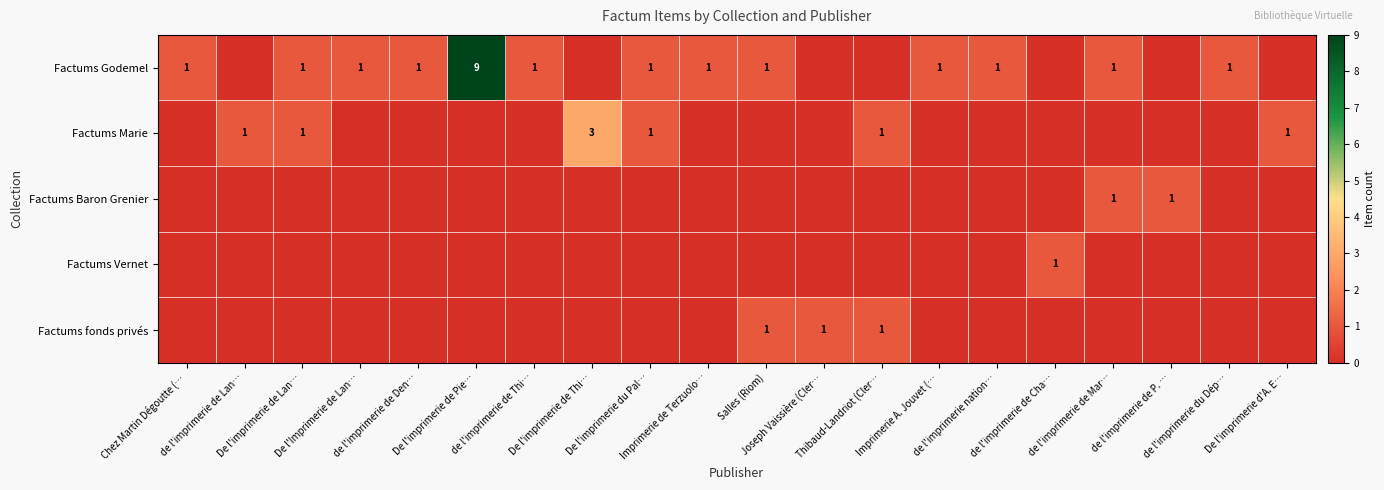

Between de l'imprimerie de Den… and Imprimerie A. Jouvet (…, which is larger?

de l'imprimerie de Den…